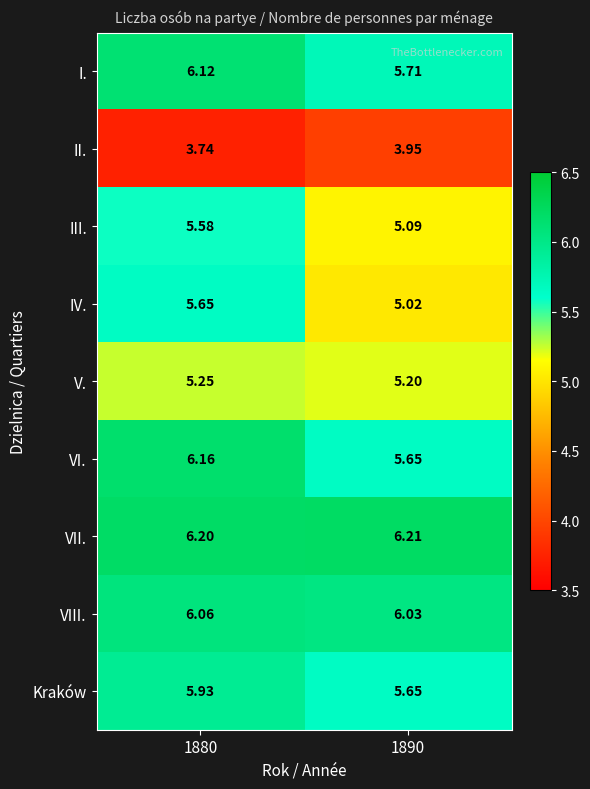

Which series has the largest total across all categories?

VII.